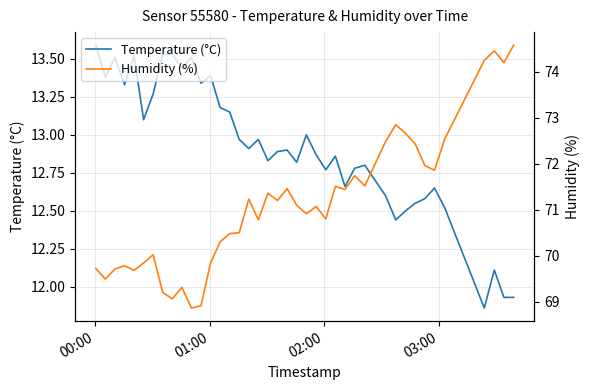

How many lines are shown in the chart?

2